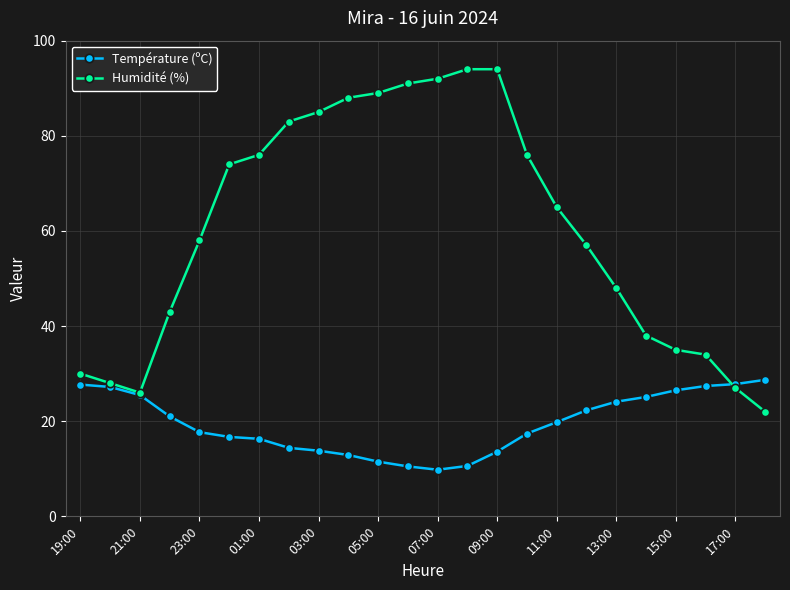

What is the minimum value shown in the chart?

9.8